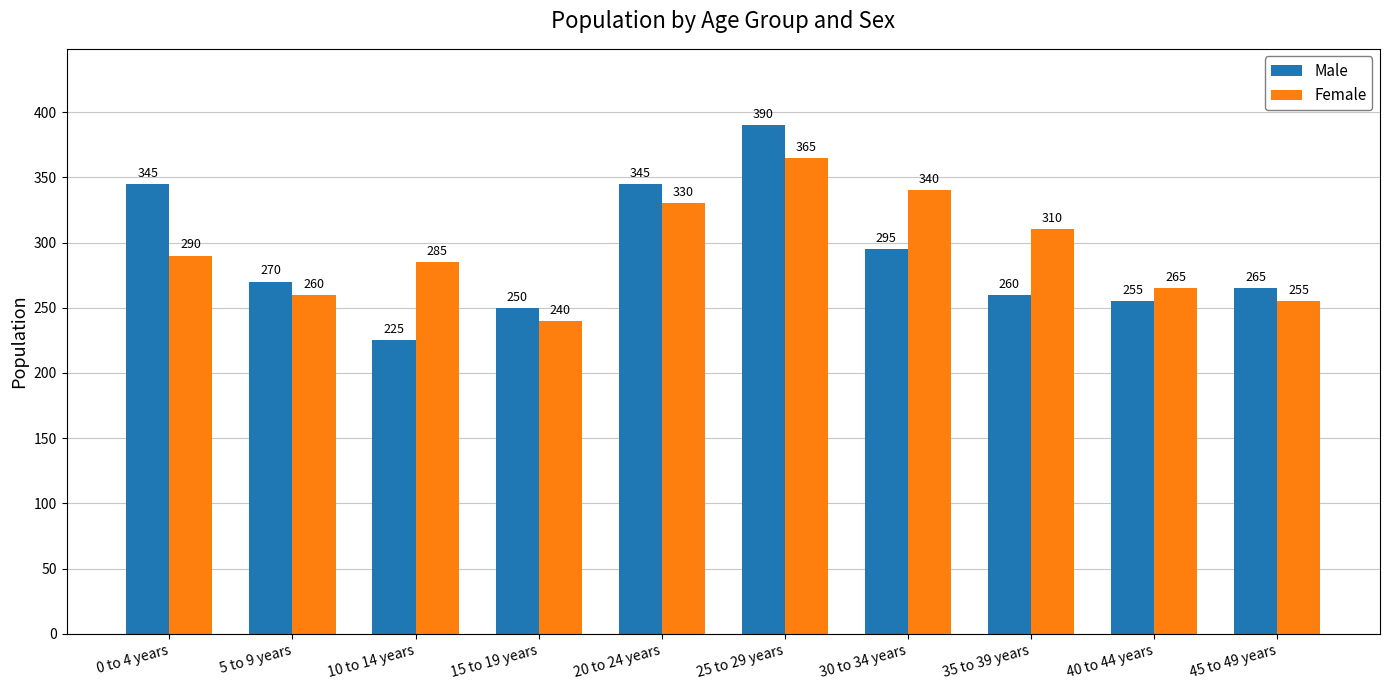

Is it true that Female equals 513 at 25 to 29 years?

False